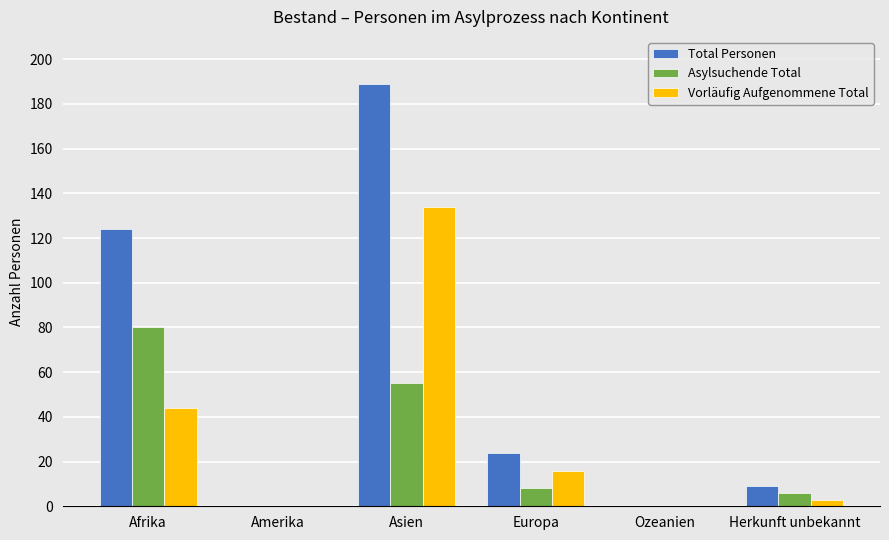

At which label does Vorläufig Aufgenommene Total first exceed 16?

Afrika